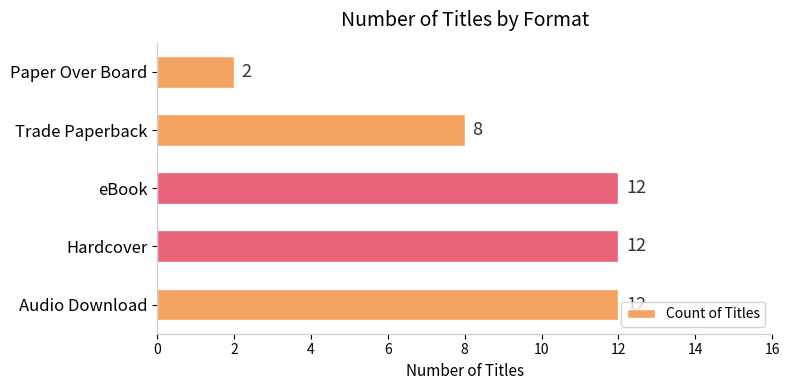

How many distinct data groups are displayed?

1